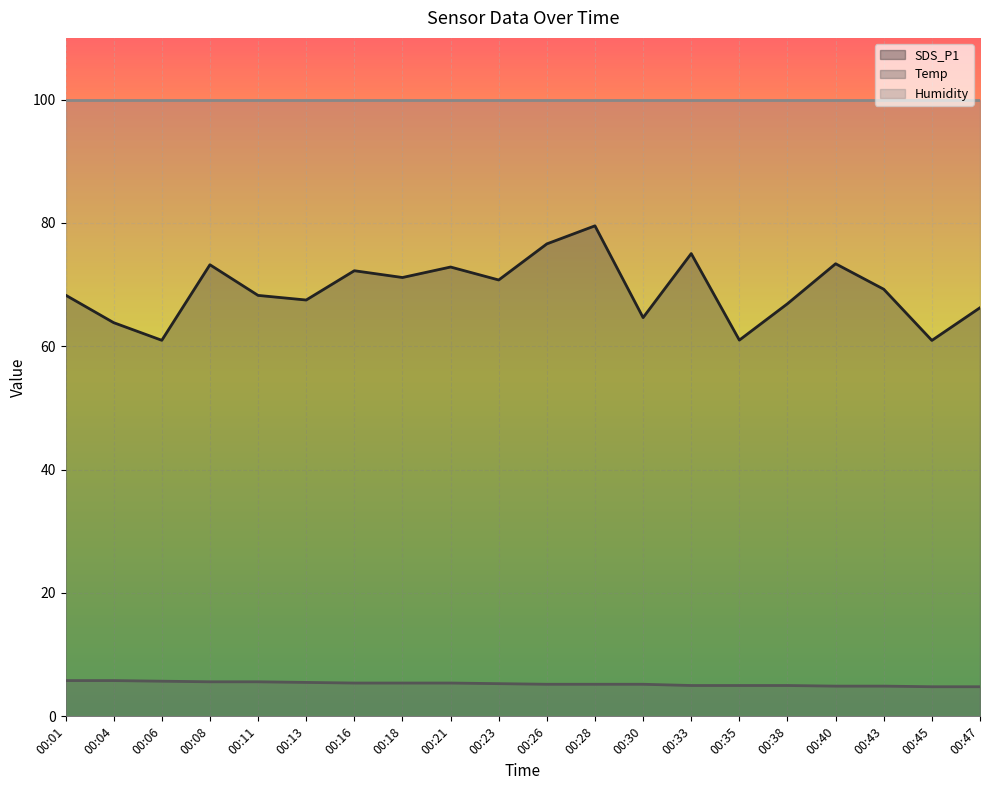

At which label is SDS_P1 closest to 70?

00:23